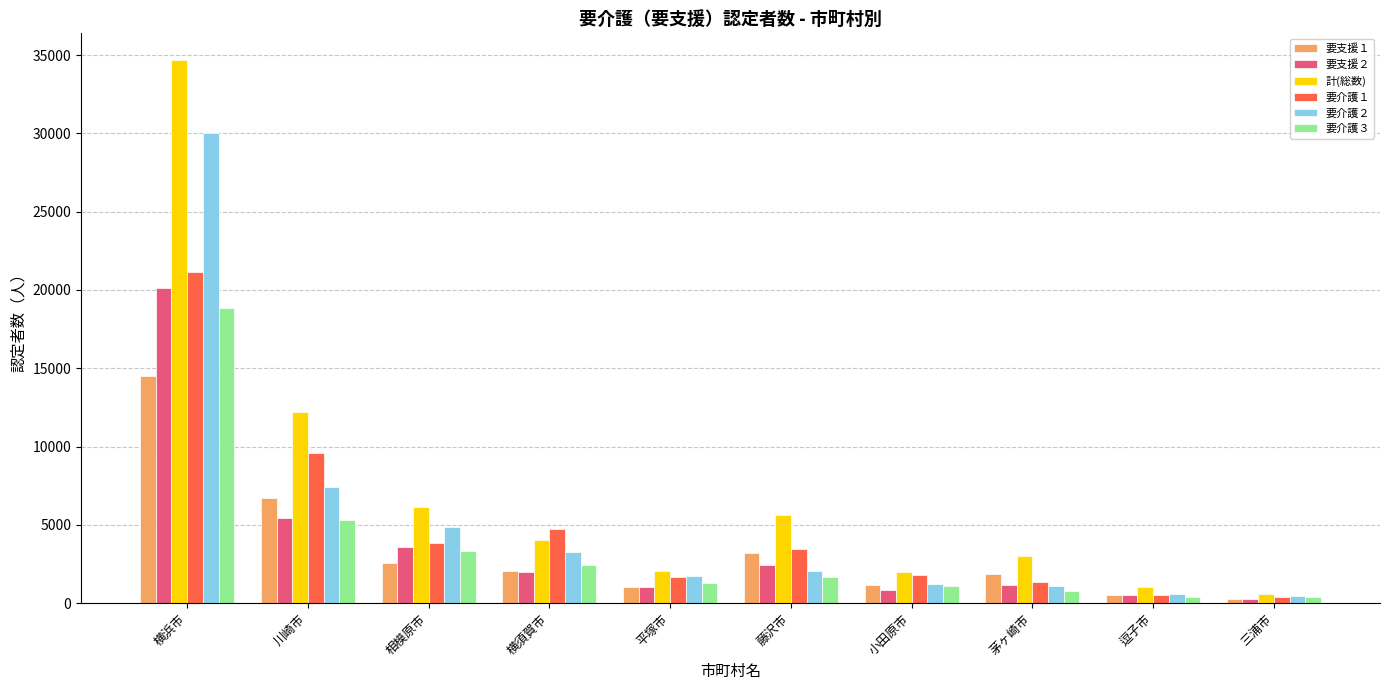

Read the 要支援２ value at 茅ヶ崎市.

1135